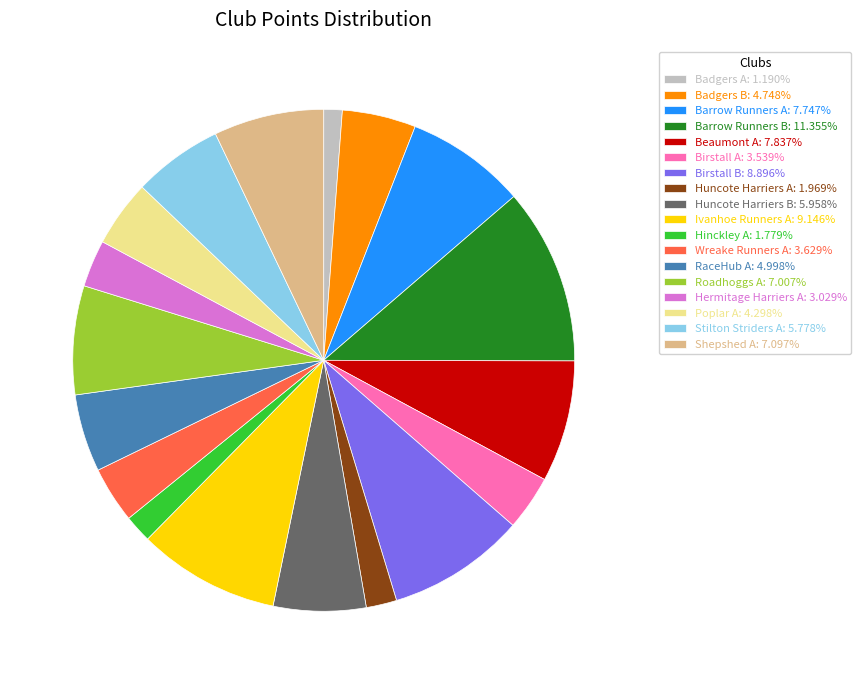

What is the ratio of the value at Poplar A: 4.298% to the value at Birstall A: 3.539%?

1.2